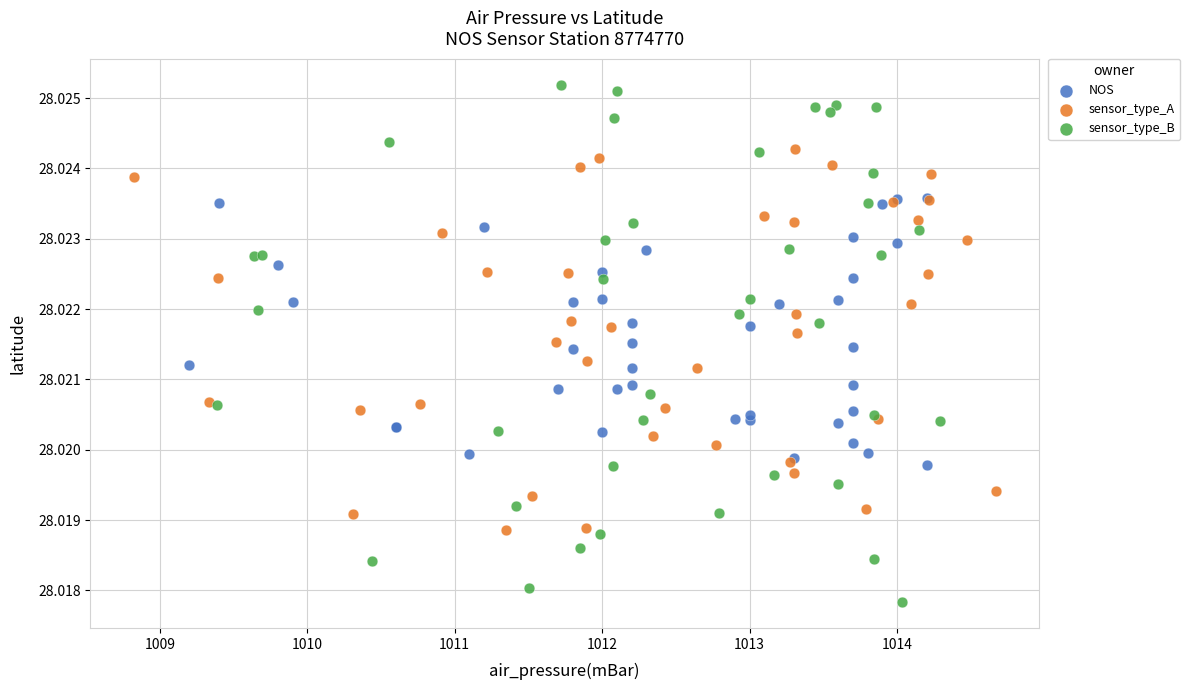

Which series reaches the minimum Y coordinate?

sensor_type_B